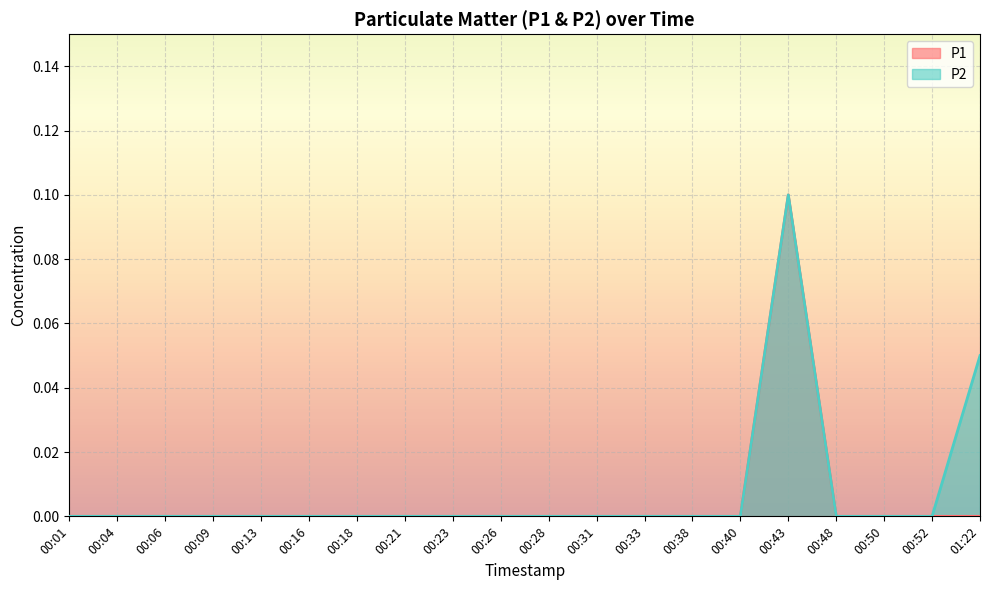

At which label is P1 closest to 0?

00:01